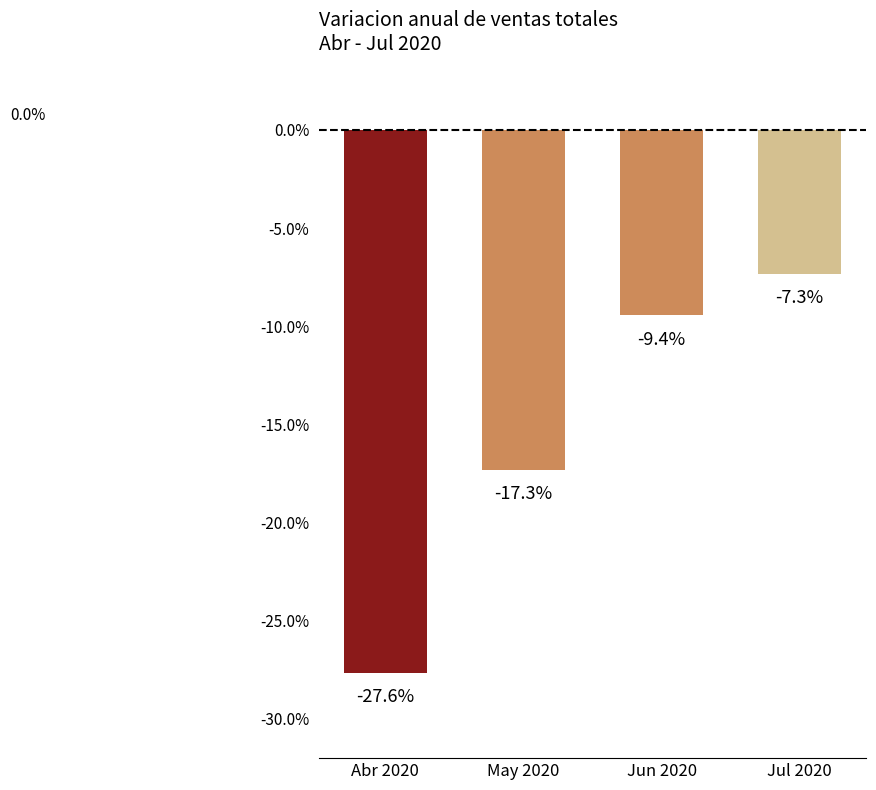

What is the label of the 2nd bar from the right?

Jun 2020